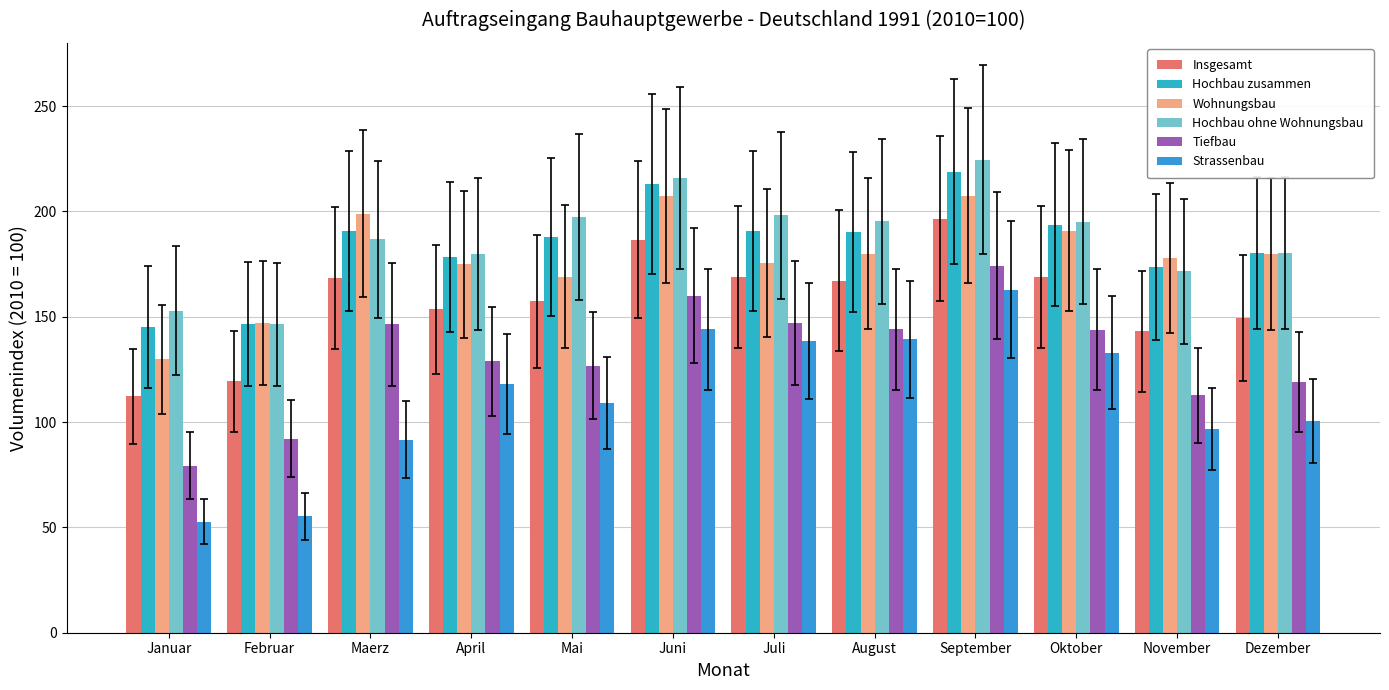

Reading left to right, extract all data points from this chart.

Insgesamt: 112.2	119.3	168.5	153.5	157.3	186.5	168.9	167.1	196.6	168.8	143.1	149.5
Hochbau zusammen: 145.2	146.6	190.7	178.2	187.9	213.1	190.7	190.2	218.9	193.7	173.7	180.1
Wohnungsbau: 129.8	146.9	198.9	174.8	169.0	207.3	175.5	180.0	207.4	190.9	177.9	179.8
Hochbau ohne Wohnungsbau: 152.8	146.4	186.7	179.9	197.3	215.9	198.2	195.3	224.6	195.1	171.6	180.3
Tiefbau: 79.3	92.1	146.4	128.8	126.7	159.9	147.2	144.0	174.3	143.9	112.6	119.0
Strassenbau: 52.7	55.3	91.6	118.1	108.9	144.0	138.4	139.3	162.8	133.0	96.7	100.5